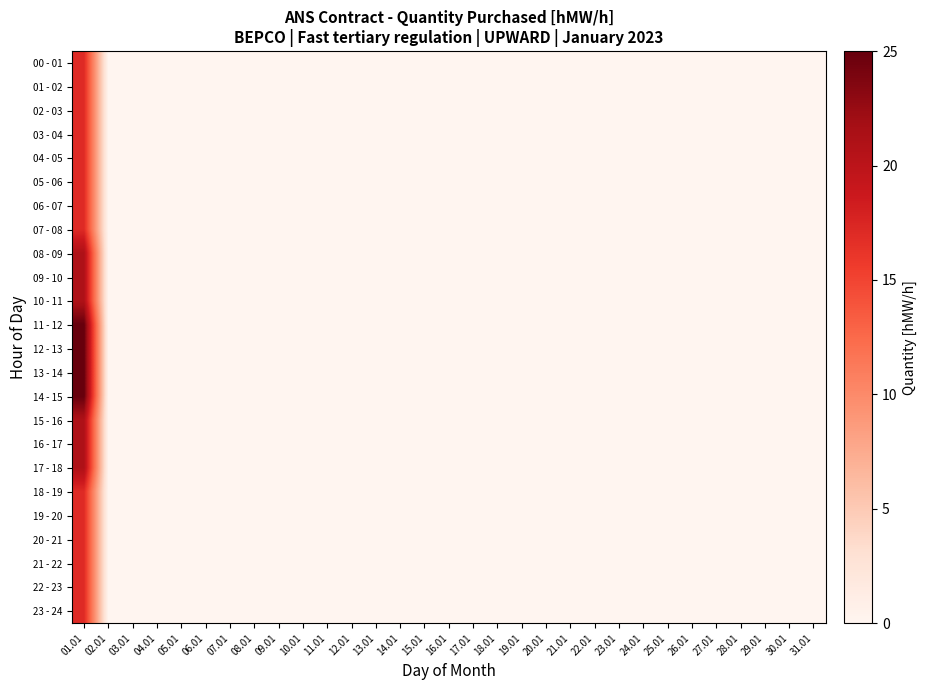

At how many categories does at least one series exceed 23?

1